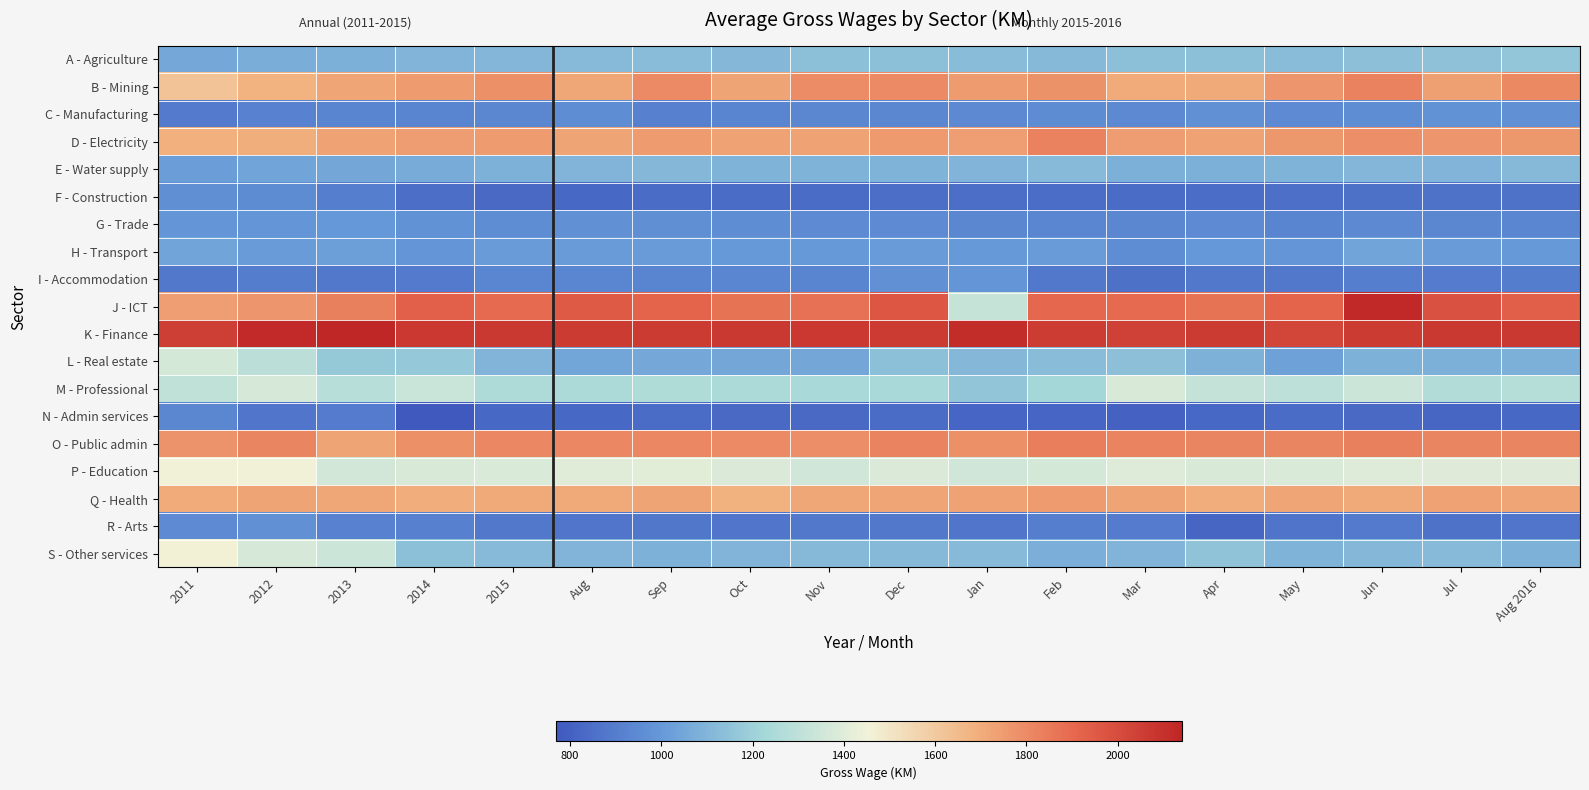

What is the greatest value displayed?

2141